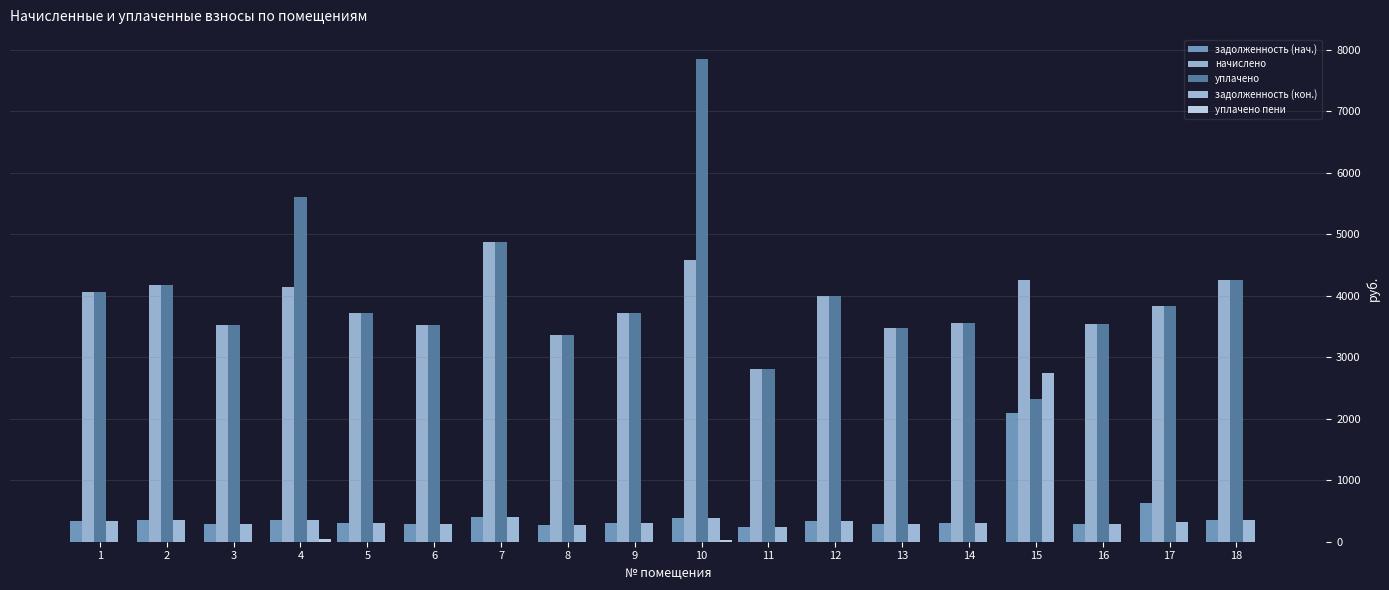

Between 10 and 14, which series saw the biggest shift?

уплачено